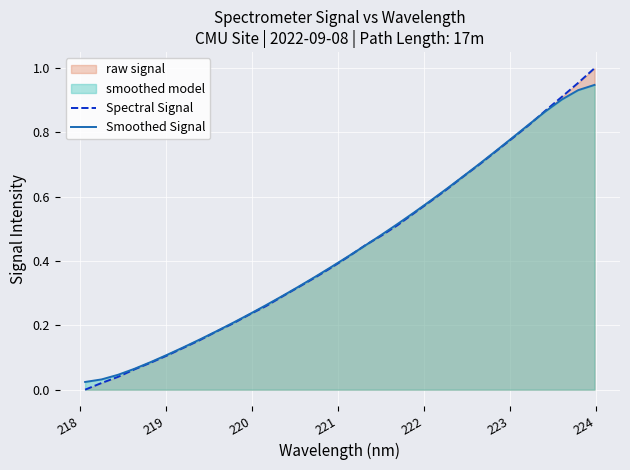

Which series has the largest range (max minus min)?

Spectral Signal